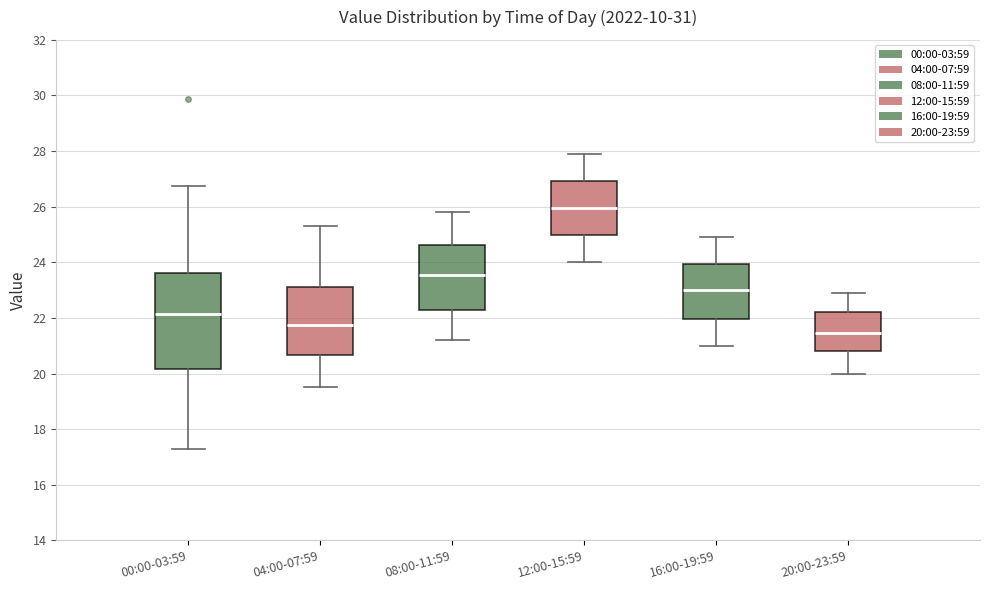

Which box is the tallest, from its lower edge to its upper edge?

00:00-03:59